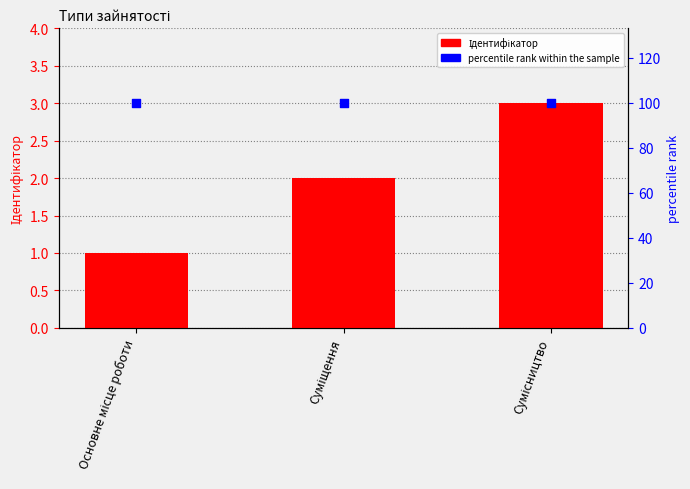

Which series reaches the minimum Y coordinate?

Ідентифікатор